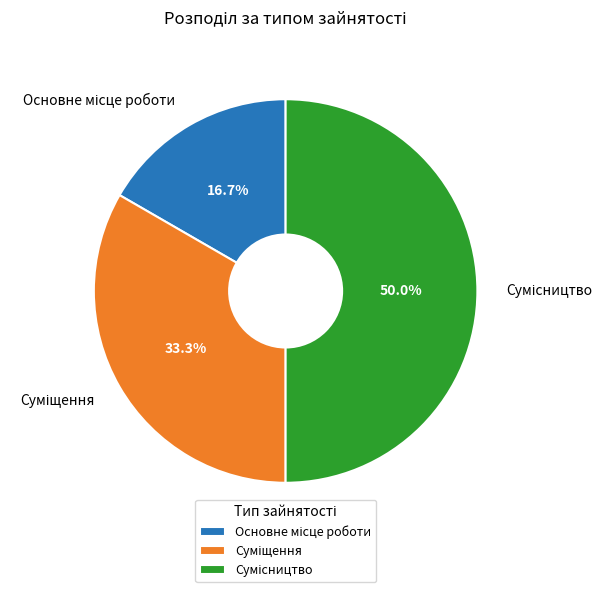

How many segments does this pie chart have?

3